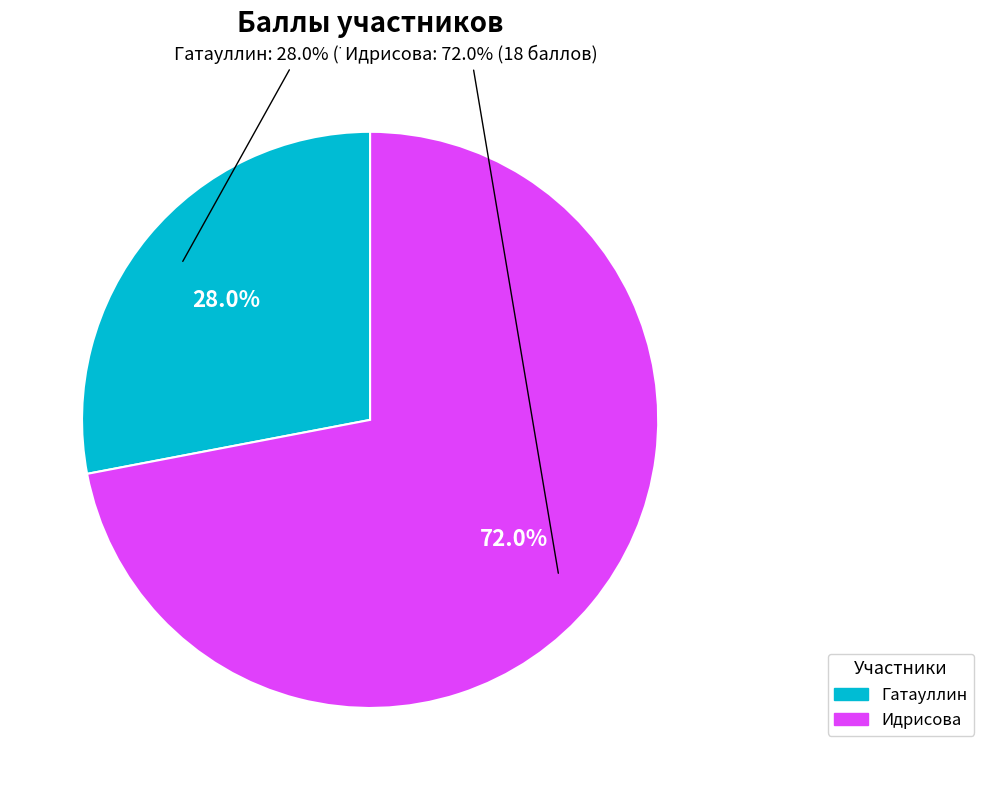

What is the ratio of the value at Гатауллин to the value at Идрисова?

0.4